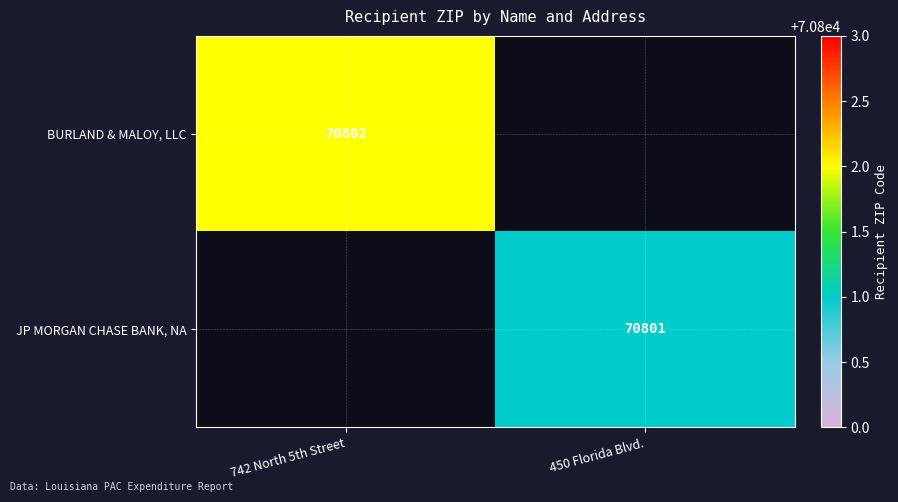

The BURLAND & MALOY, LLC series shows 70802 at 742 North 5th Street. True or false?

True